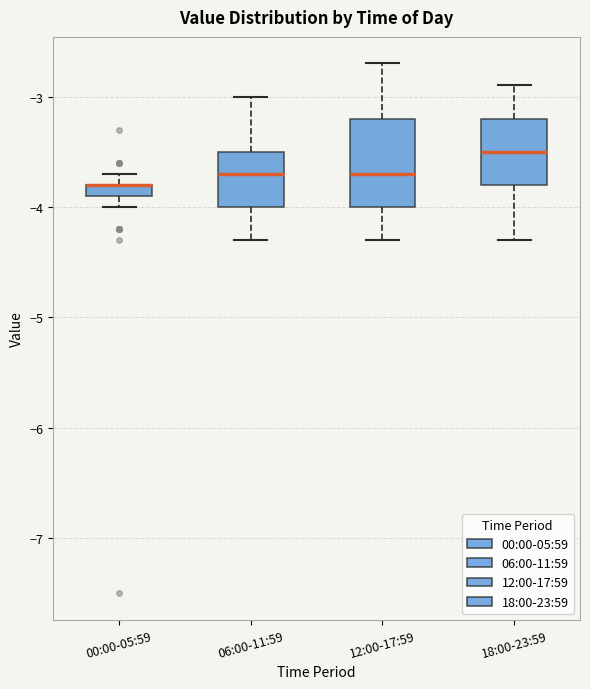

Where does the median line of the box for 12:00-17:59 sit on the y-axis? The values are not printed on the chart, so give them approximately, as read against the axis.

-3.7